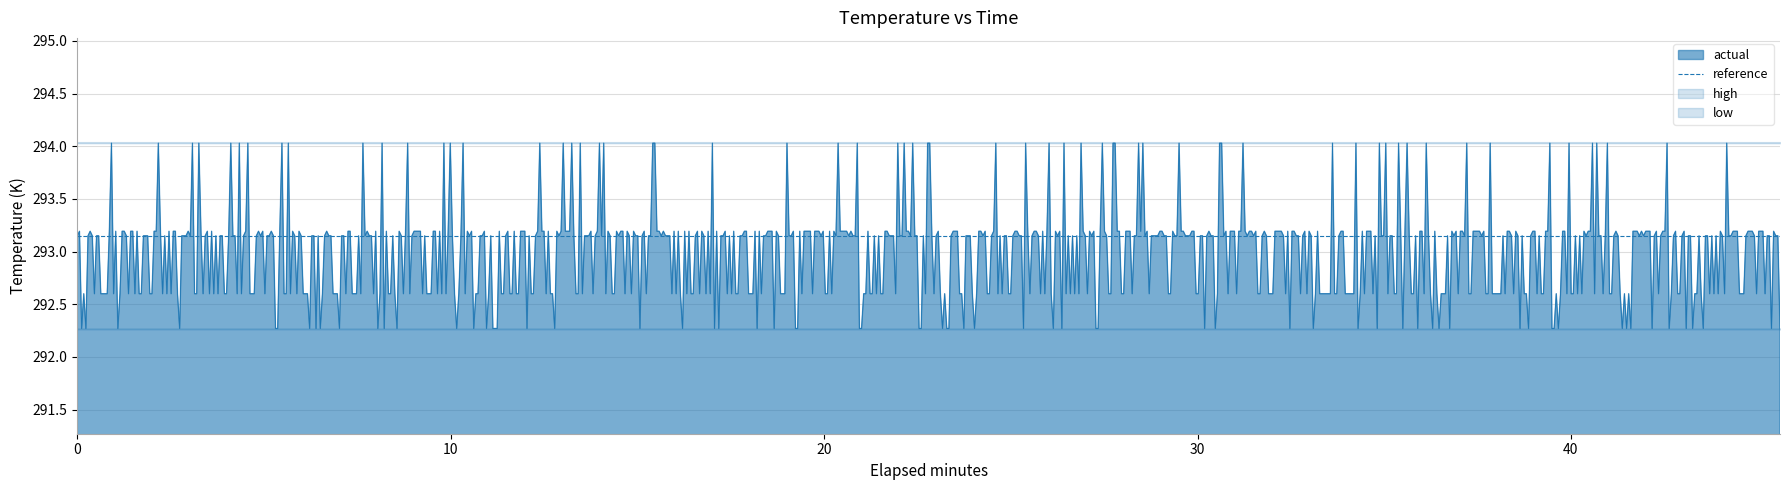

True or false: reference and low cross at least once.

False